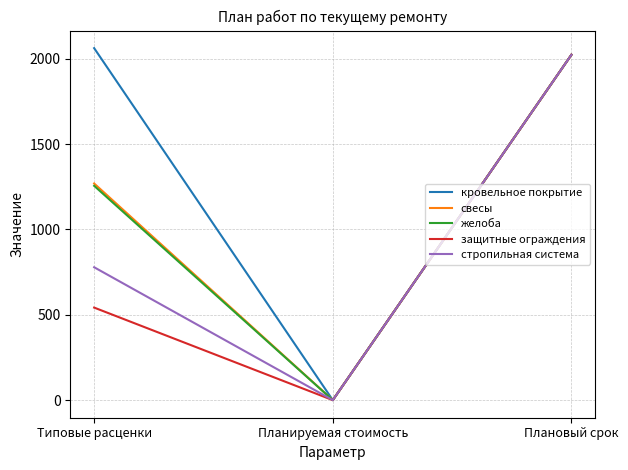

At which category is the sum across all series the highest?

Плановый срок